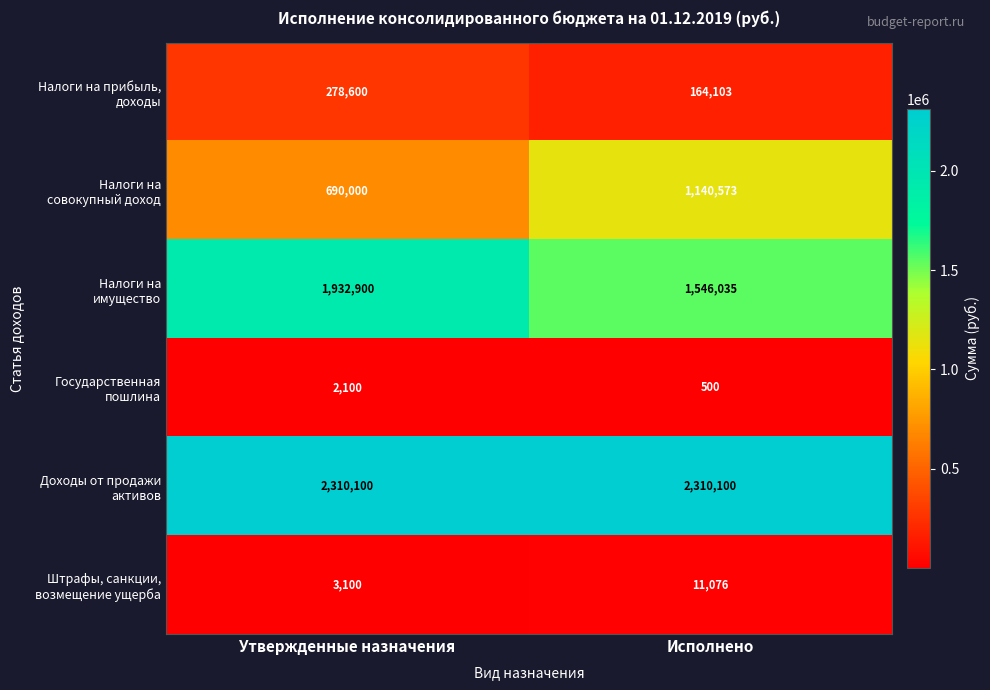

What is the smallest value displayed?

500